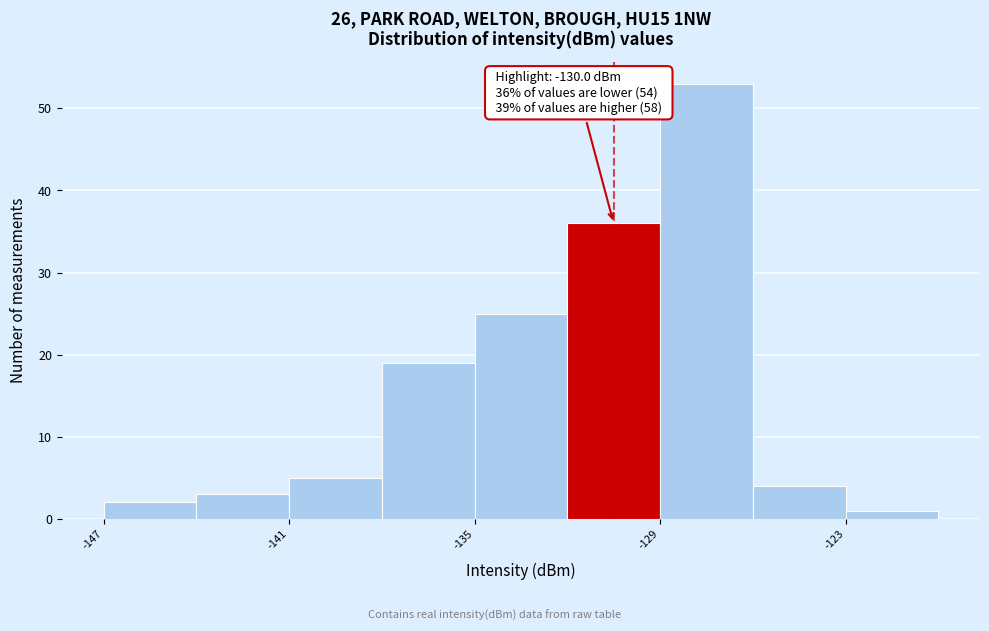

Read against the x-axis, roughly where is the centre of the tallest bar?

-127